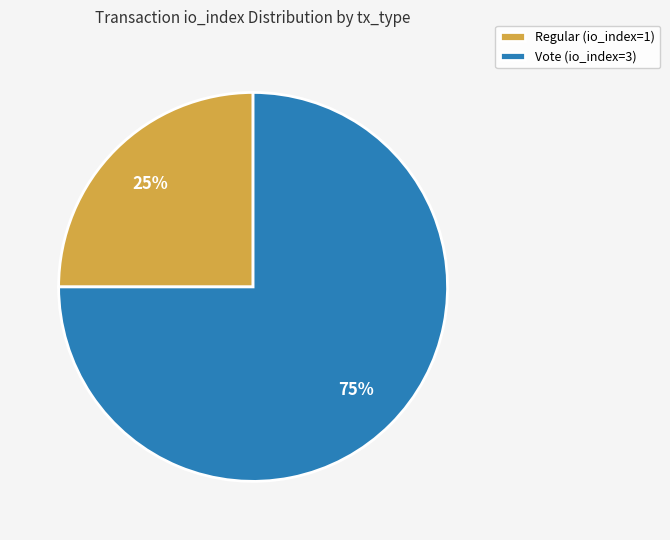

Is it true that Regular is 25% of the pie?

True